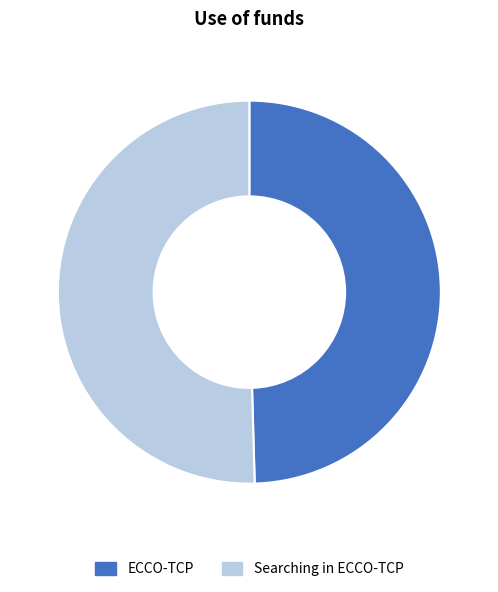

Which slice represents more than half of the pie?

Searching in ECCO-TCP